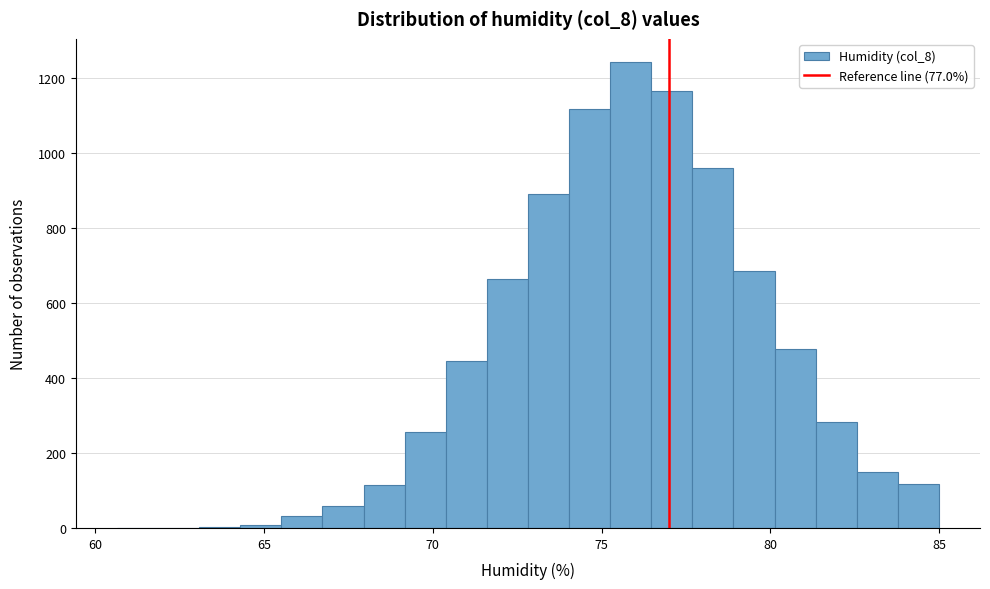

Read against the x-axis, roughly where is the centre of the tallest bar?

76.0